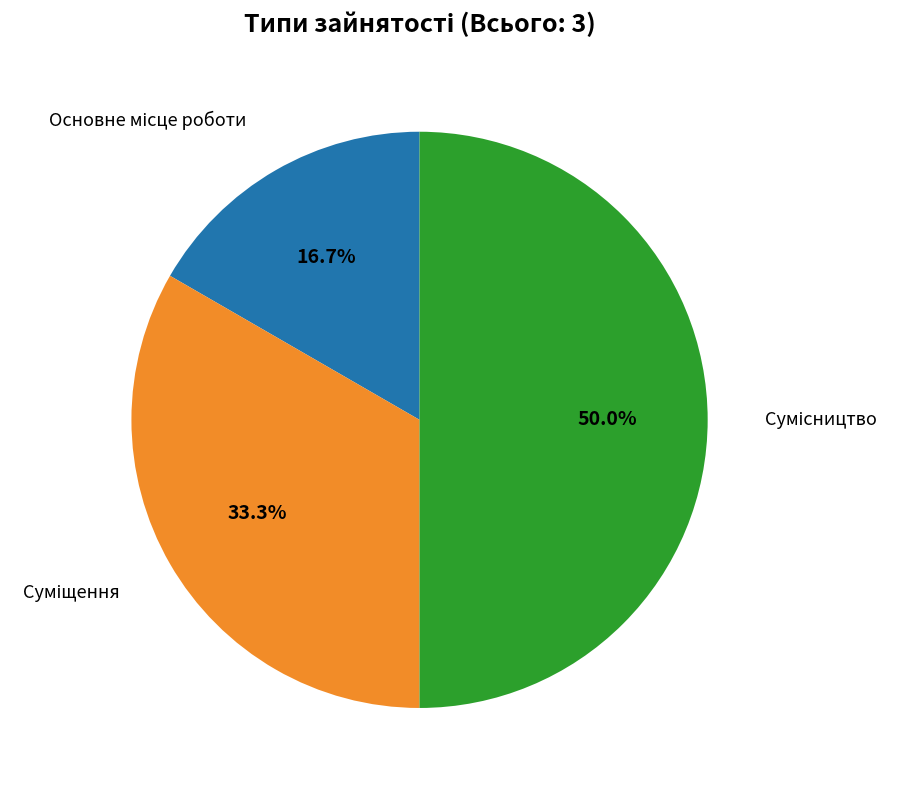

What is the ratio of the value at Основне місце роботи to the value at Сумісництво?

0.3